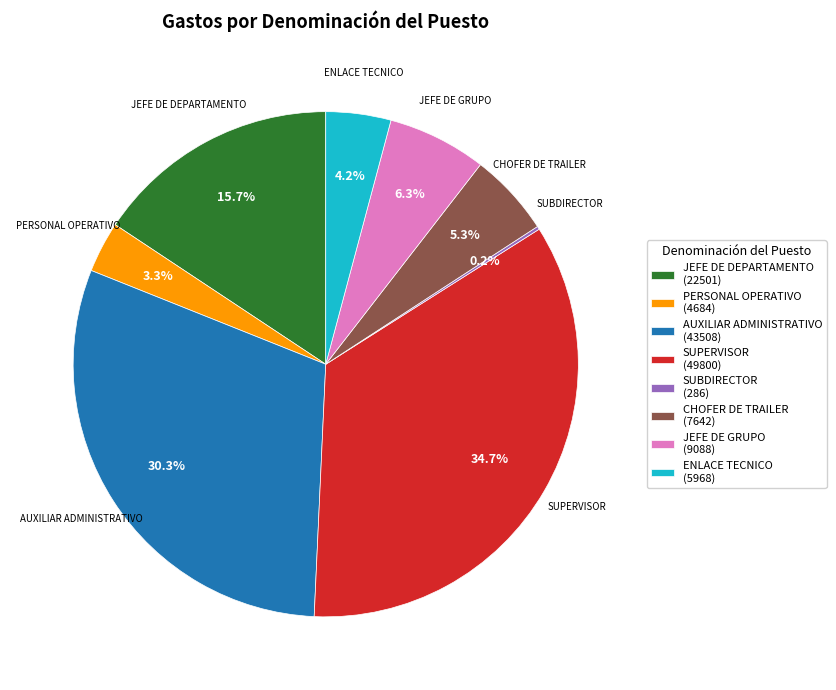

How much of the chart is everything except AUXILIAR ADMINISTRATIVO (43508)?

69.7%